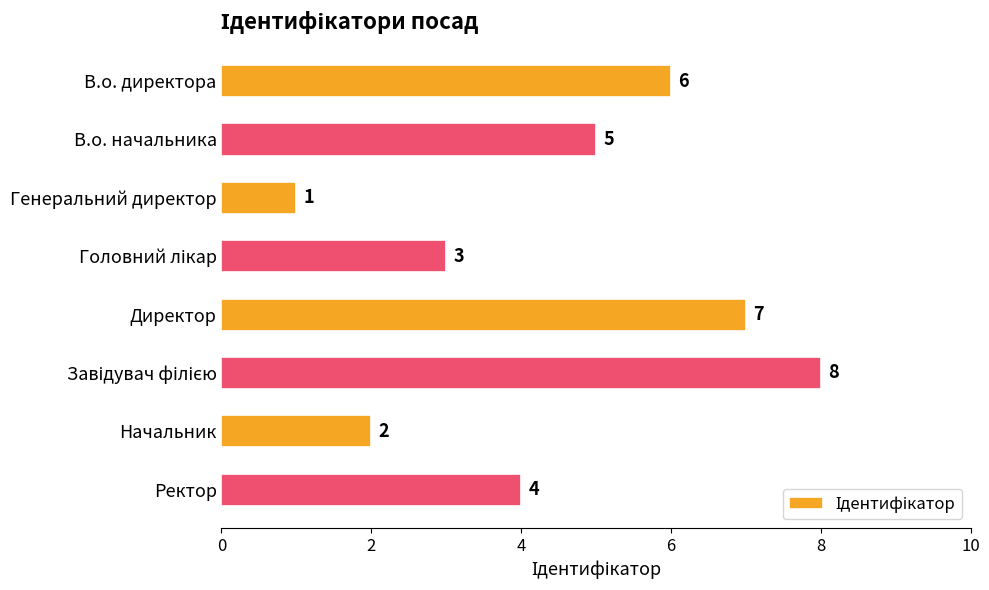

Between Начальник and Ректор, which is larger?

Ректор